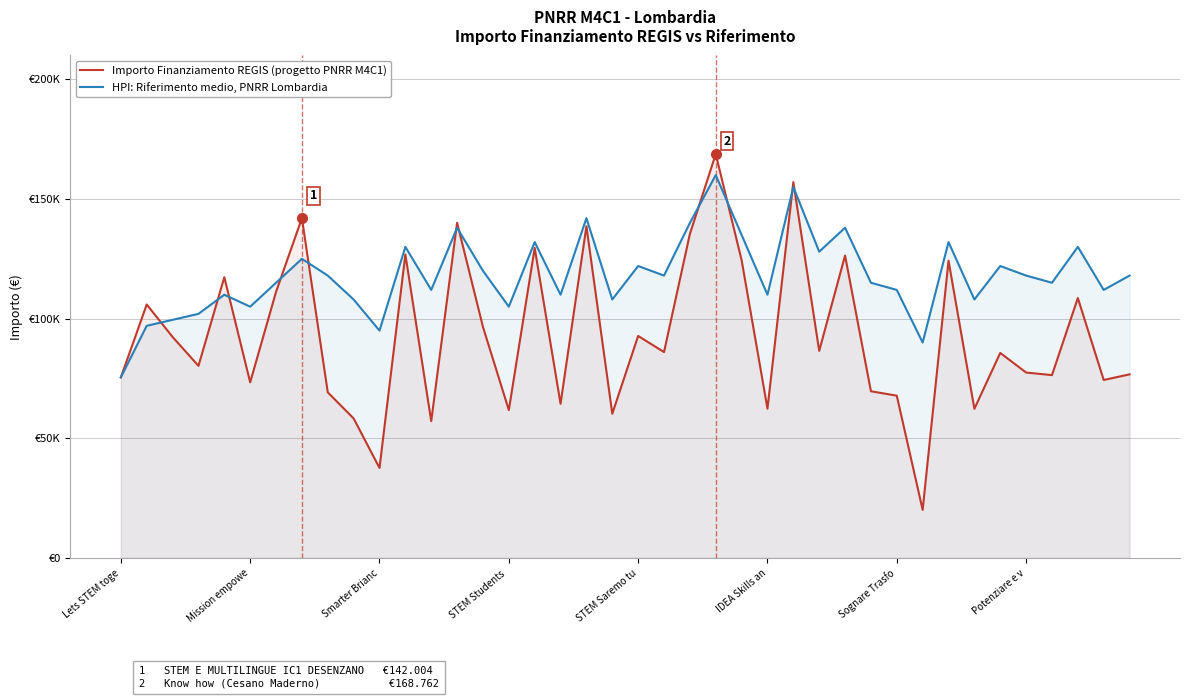

Which label corresponds to the smallest value in the chart?

31